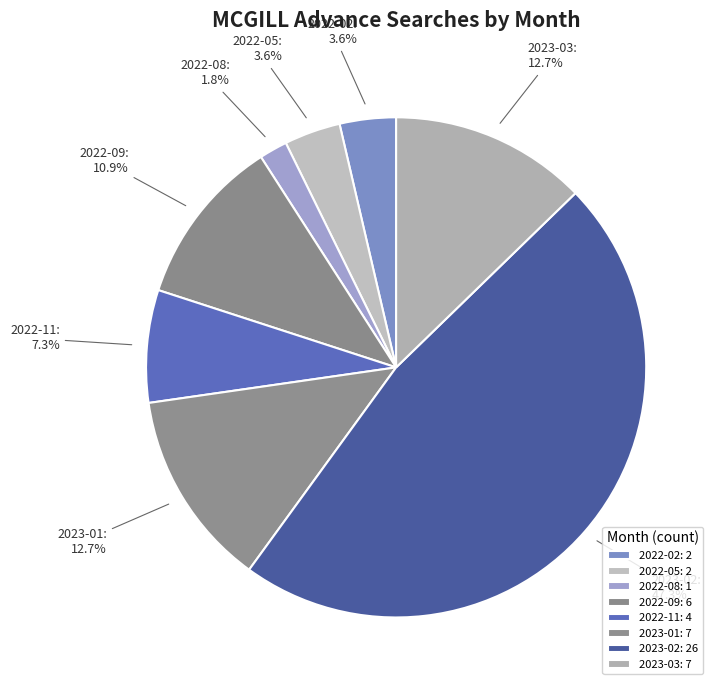

To the nearest percent, what portion does 2023-01 represent?

13%